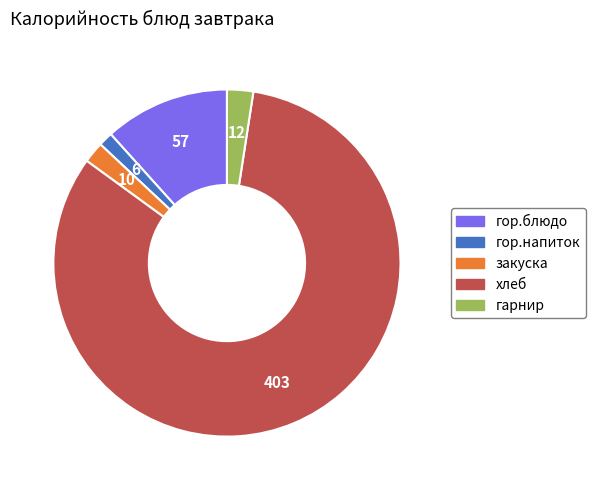

Approximately how many times larger is the value at гор.блюдо compared to закуска?

5.9